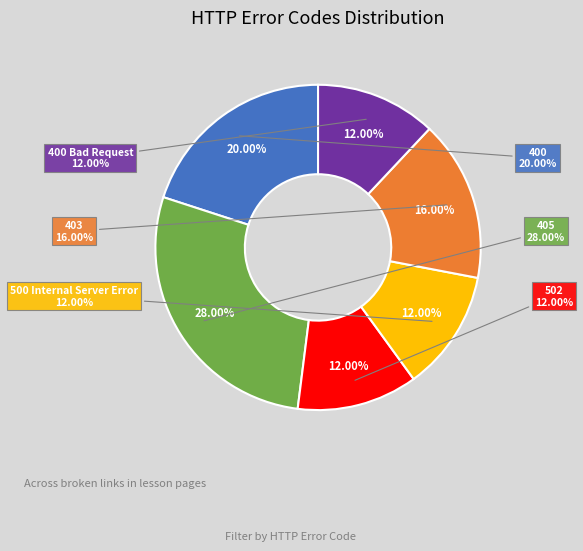

Is there a majority slice in this chart?

No